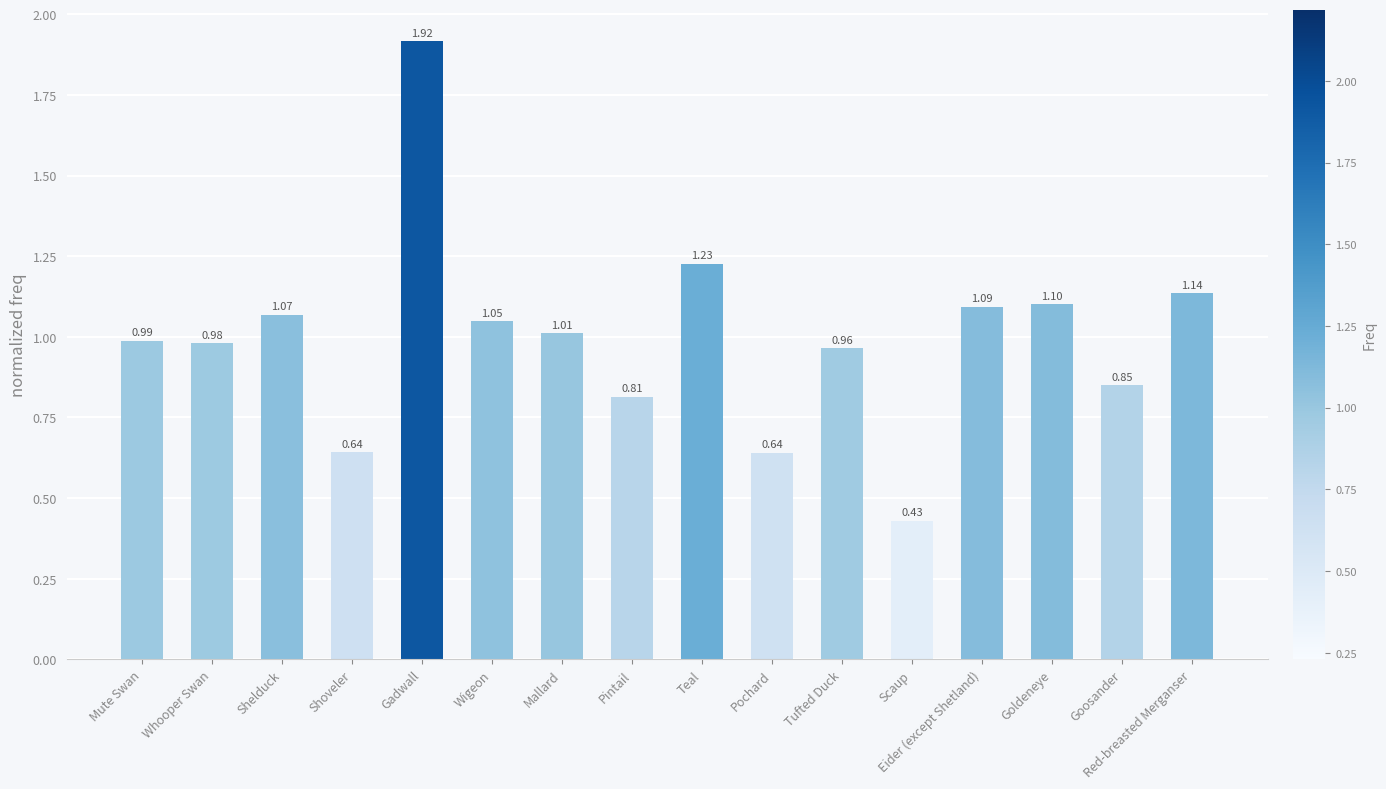

What is the difference between the maximum and minimum values?

1.5